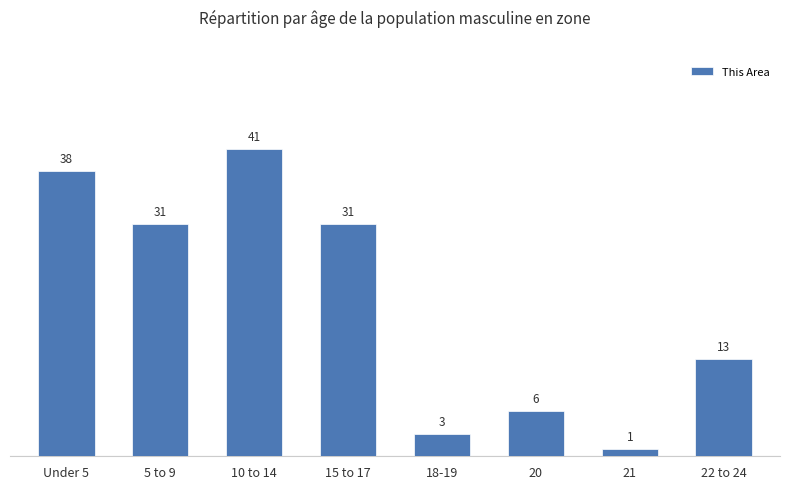

Does the chart contain stacked bars?

No